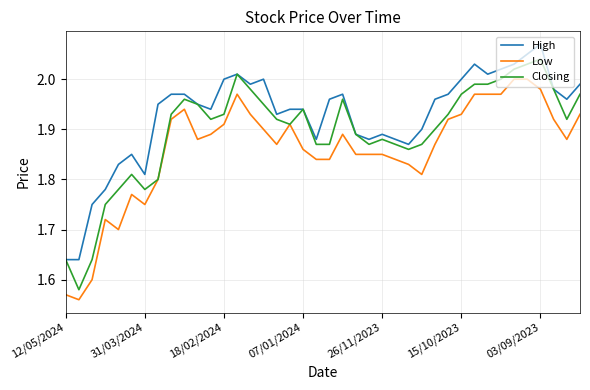

Which series has the largest range (max minus min)?

Closing